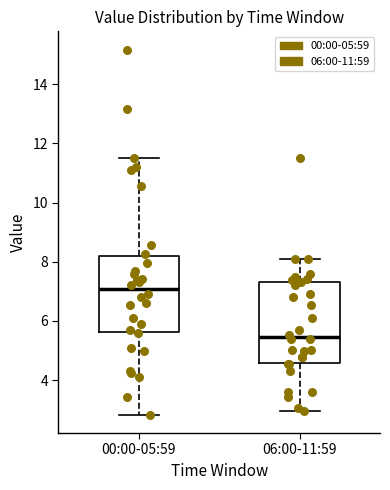

Reading left to right, transcribe this box plot: for each box, give where its median line is, the range the box spans, and where its two whiskers end, as read against the y-axis. The values are not printed on the chart, so give them approximately, as read against the axis.

00:00-05:59: median 7.0, box 5.6 to 8.2, whiskers 2.8 to 11.6
06:00-11:59: median 5.4, box 4.6 to 7.4, whiskers 3.0 to 8.2